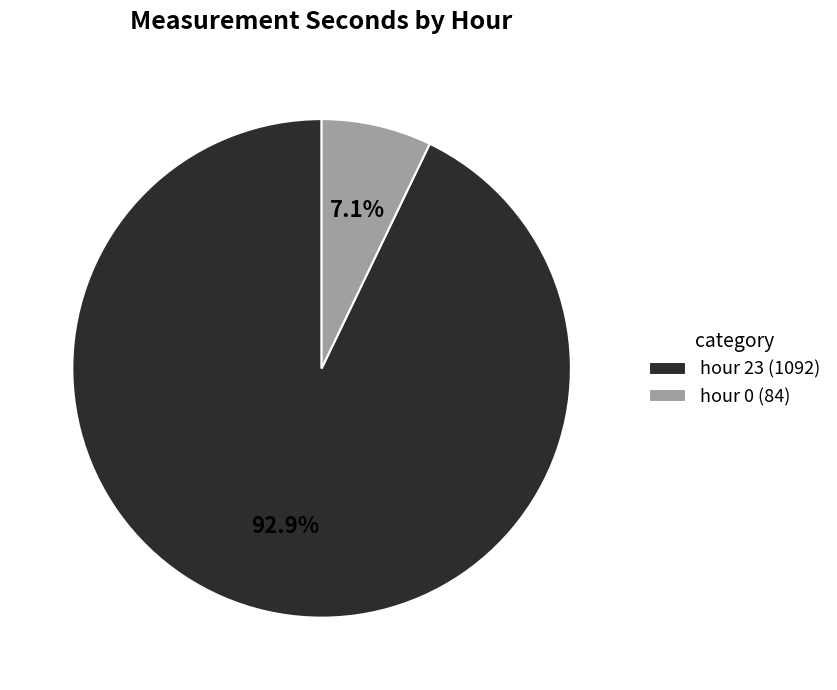

Combined, what portion of the pie is hour 0 (84) and hour 23 (1092)?

100.0%